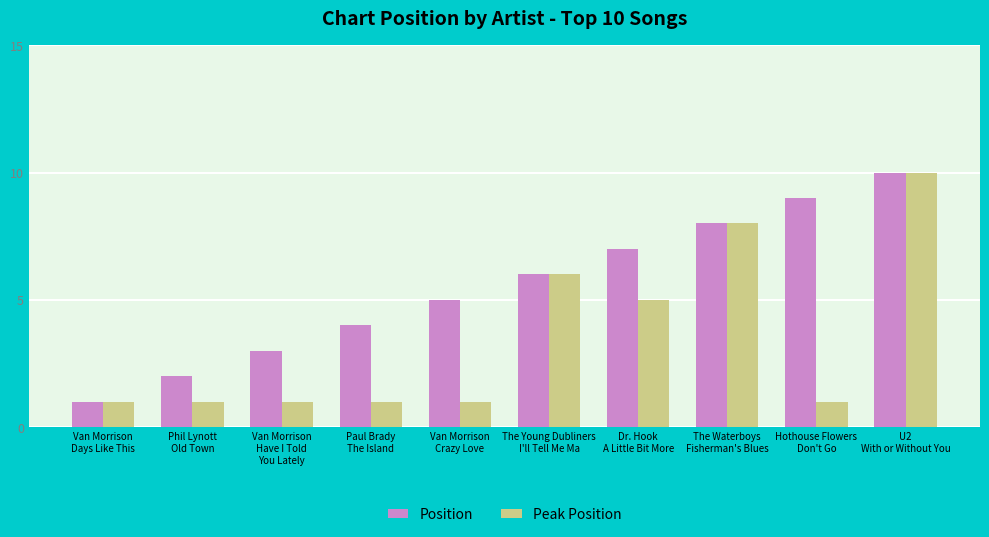

Rank the series by their average value, from lowest to highest.

Peak Position, Position